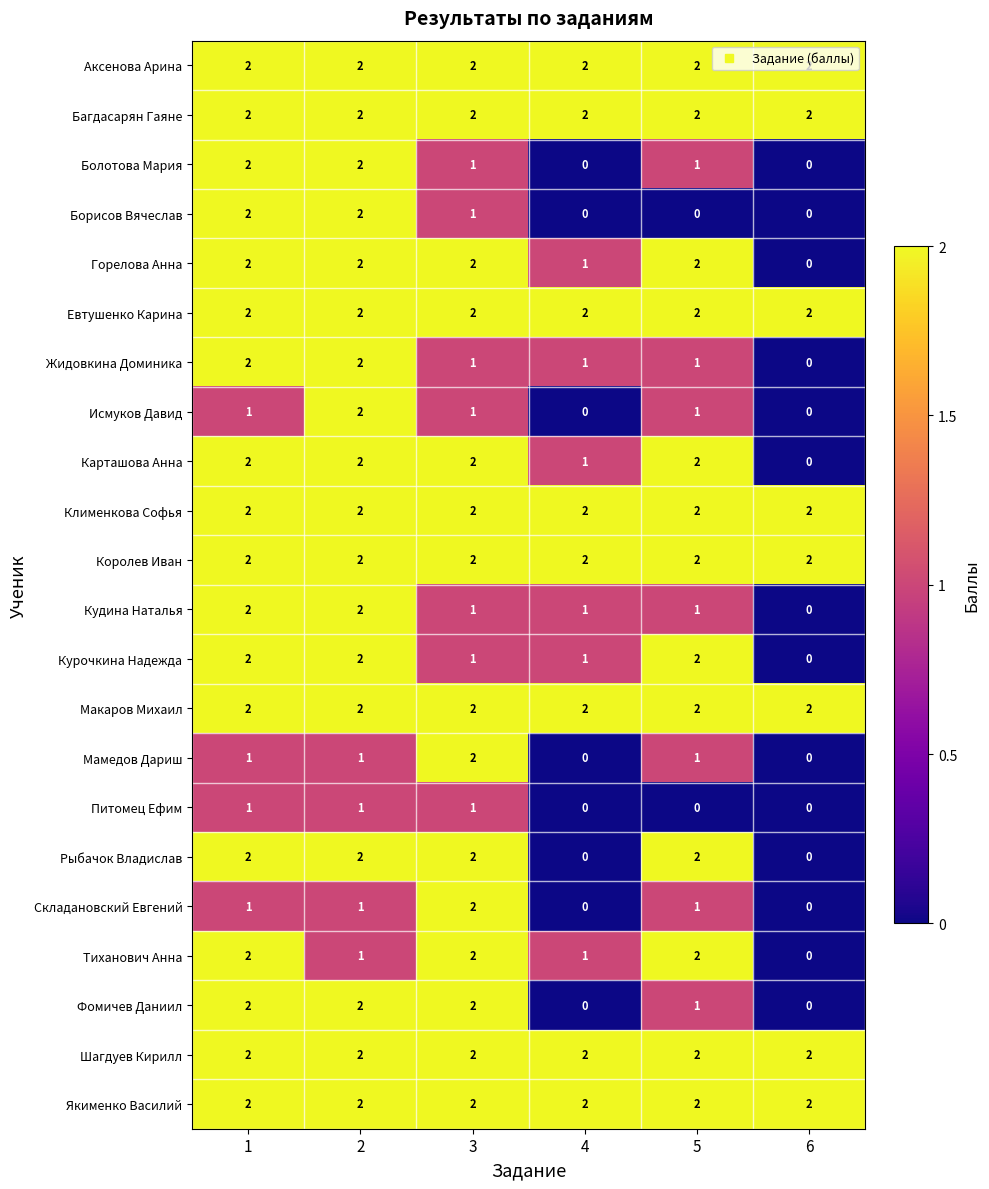

What is the total value across all series at 6?

16